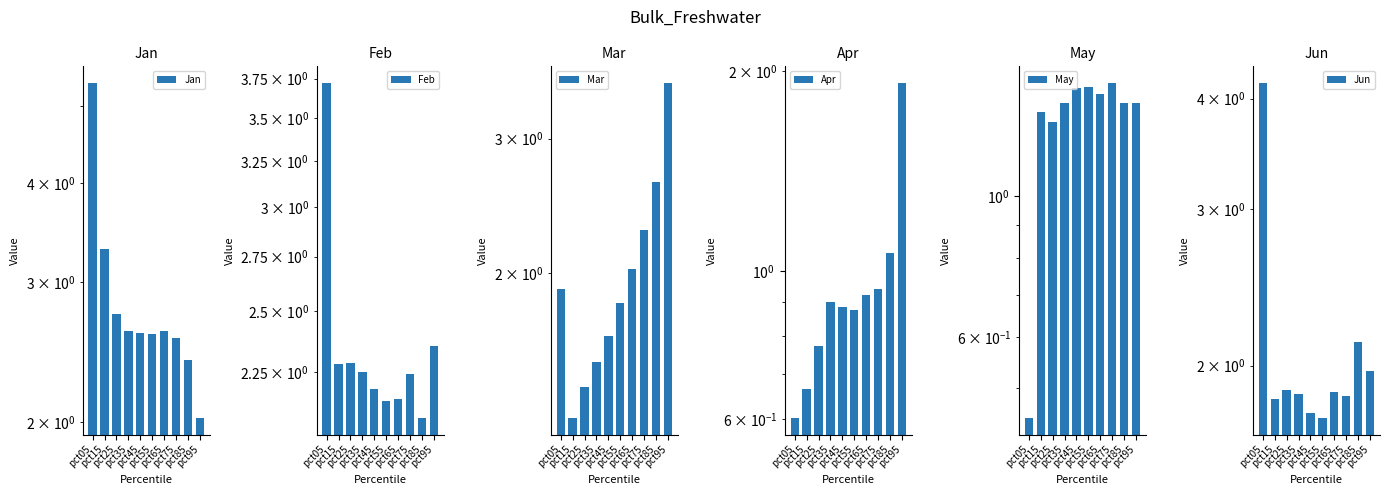

Is it true that Mar equals 0.6 at pct55?

False